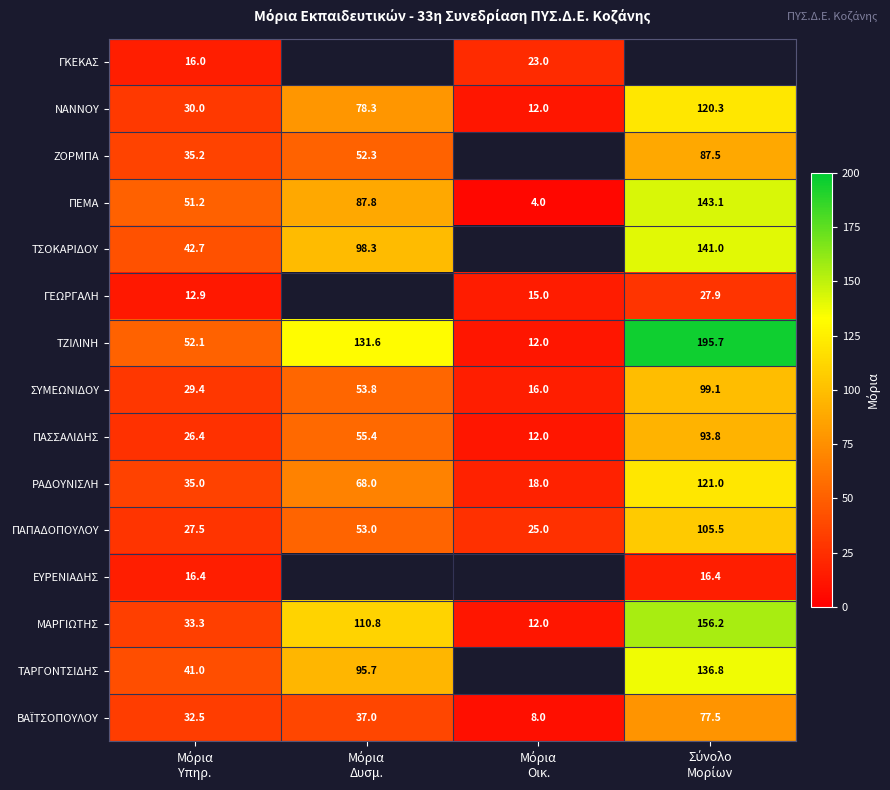

What is the maximum value for ΡΑΔΟΥΝΙΣΛΗ?

121.0